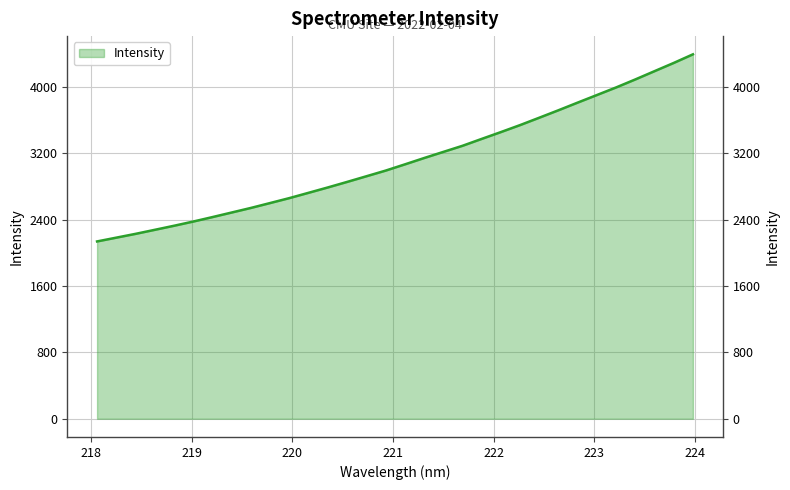

What position from the left is 220.7354?

15